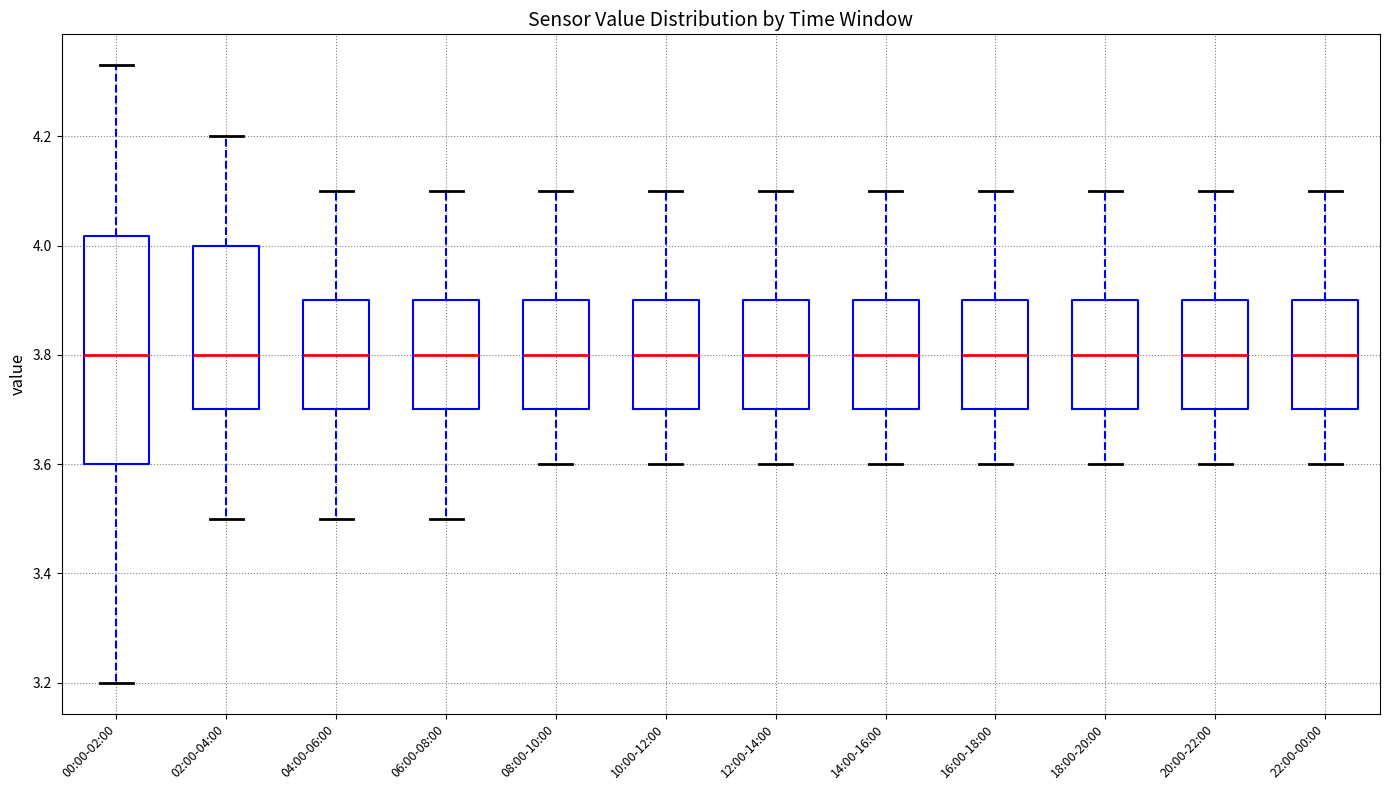

Reading left to right, transcribe this box plot: for each box, give where its median line is, the range the box spans, and where its two whiskers end, as read against the y-axis. The values are not printed on the chart, so give them approximately, as read against the axis.

00:00-02:00: median 3.80, box 3.60 to 4.02, whiskers 3.20 to 4.34
02:00-04:00: median 3.80, box 3.70 to 4.00, whiskers 3.50 to 4.20
04:00-06:00: median 3.80, box 3.70 to 3.90, whiskers 3.50 to 4.10
06:00-08:00: median 3.80, box 3.70 to 3.90, whiskers 3.50 to 4.10
08:00-10:00: median 3.80, box 3.70 to 3.90, whiskers 3.60 to 4.10
10:00-12:00: median 3.80, box 3.70 to 3.90, whiskers 3.60 to 4.10
12:00-14:00: median 3.80, box 3.70 to 3.90, whiskers 3.60 to 4.10
14:00-16:00: median 3.80, box 3.70 to 3.90, whiskers 3.60 to 4.10
16:00-18:00: median 3.80, box 3.70 to 3.90, whiskers 3.60 to 4.10
18:00-20:00: median 3.80, box 3.70 to 3.90, whiskers 3.60 to 4.10
20:00-22:00: median 3.80, box 3.70 to 3.90, whiskers 3.60 to 4.10
22:00-00:00: median 3.80, box 3.70 to 3.90, whiskers 3.60 to 4.10